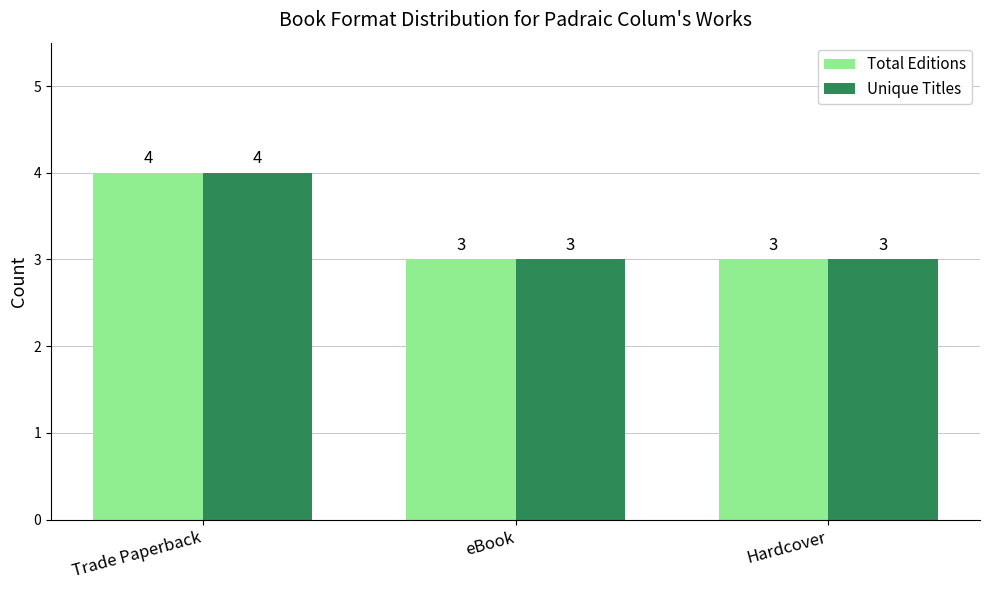

At which category is the sum across all series the highest?

Trade Paperback